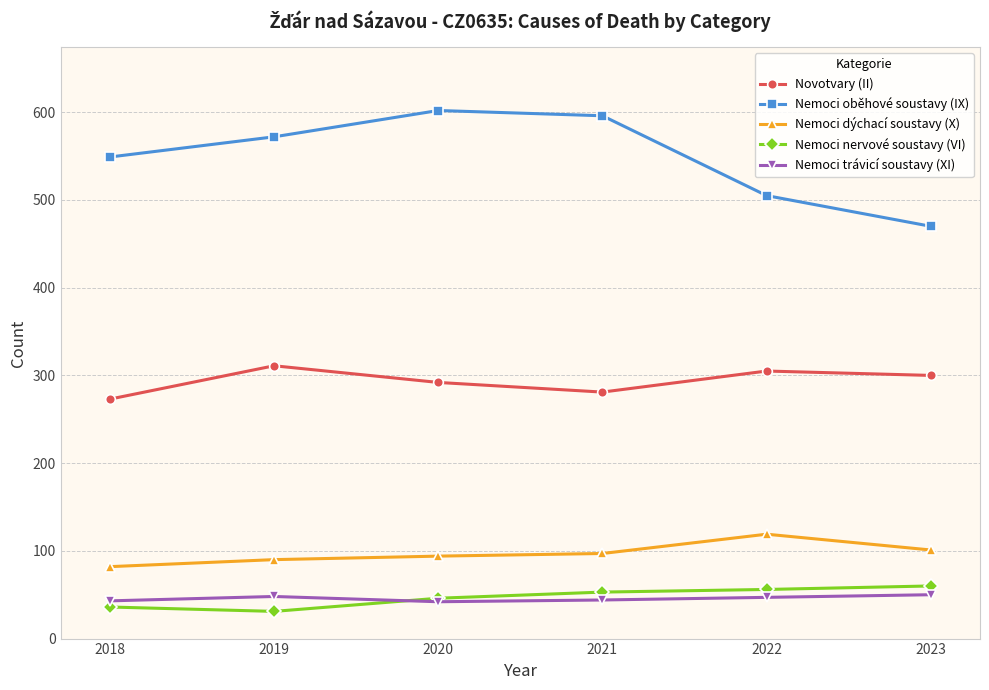

The value of Nemoci dýchací soustavy (X) at 2022 is 32. True or false?

False